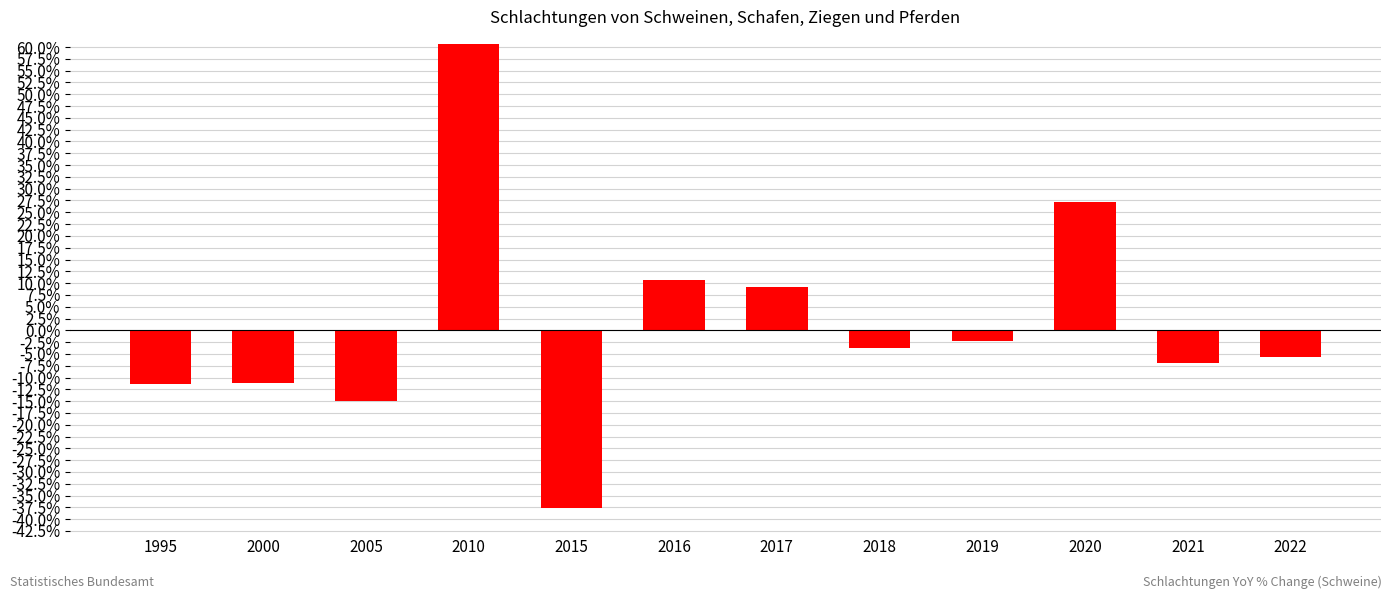

Read the value at 2017.

9.1